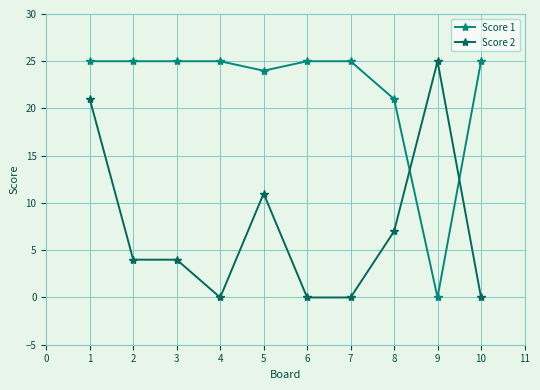

What is the difference between the highest and lowest values at 9?

25